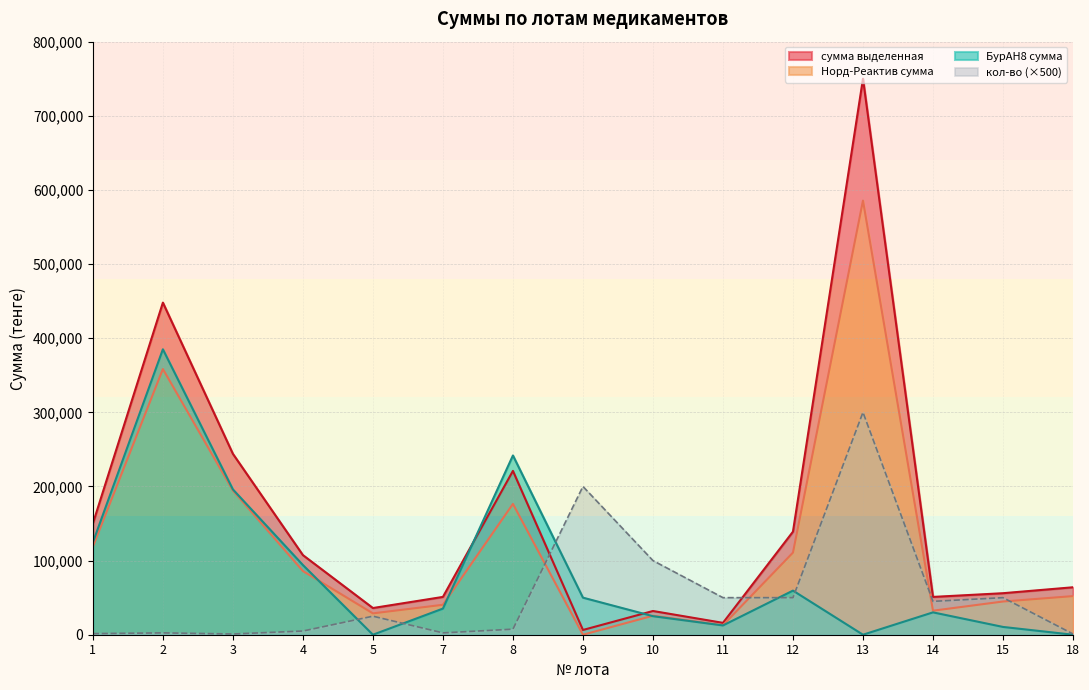

Rank the categories by сумма выделенная value from highest to lowest.

13, 2, 3, 8, 1, 12, 4, 18, 15, 7, 14, 5, 10, 11, 9